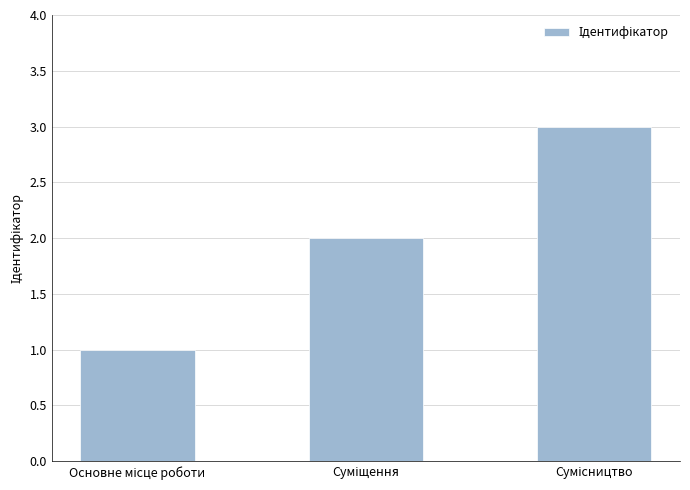

What is the maximum value shown in the chart?

3